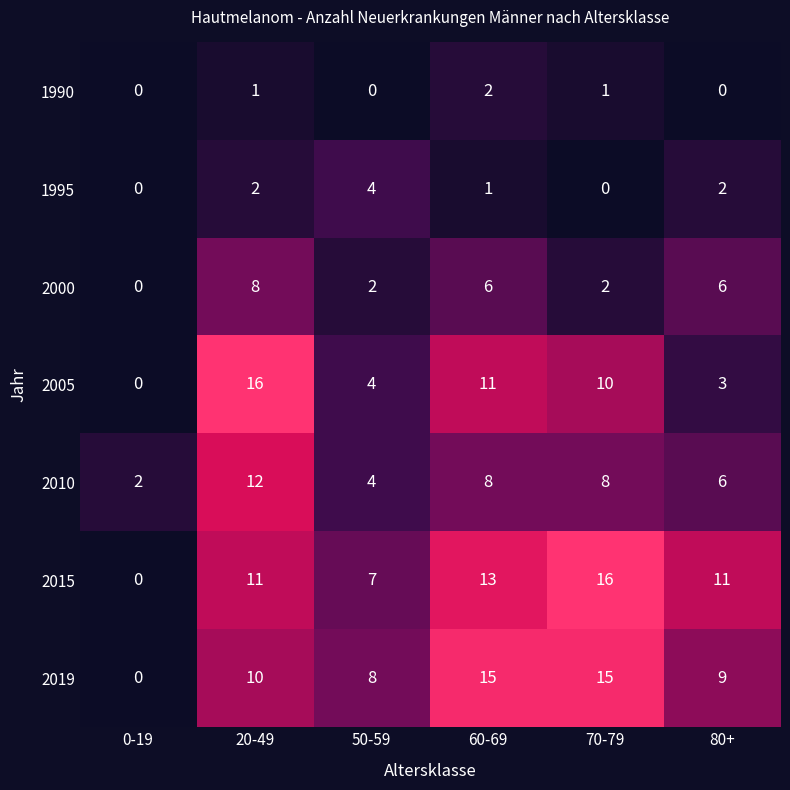

At which label does 2005 reach its minimum?

0-19